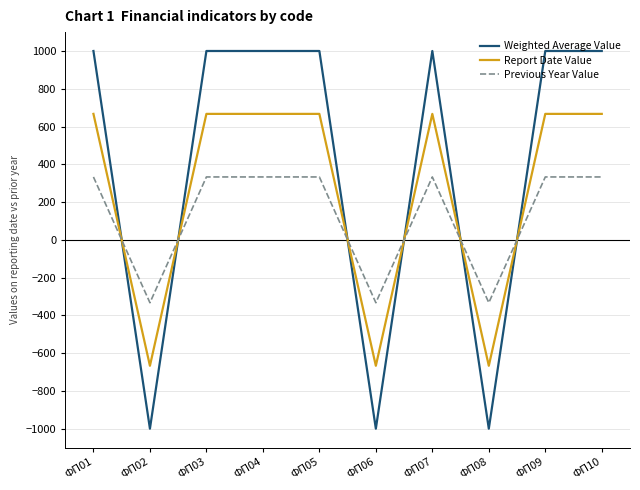

Reading left to right, what are all the values shown in this chart?

Weighted Average Value: ФП01=1000	ФП02=-1000	ФП03=1000	ФП04=1000	ФП05=1000	ФП06=-1000	ФП07=1000	ФП08=-1000	ФП09=1000	ФП10=1000
Report Date Value: ФП01=667	ФП02=-667	ФП03=667	ФП04=667	ФП05=667	ФП06=-667	ФП07=667	ФП08=-667	ФП09=667	ФП10=667
Previous Year Value: ФП01=333	ФП02=-333	ФП03=333	ФП04=333	ФП05=333	ФП06=-333	ФП07=333	ФП08=-333	ФП09=333	ФП10=333